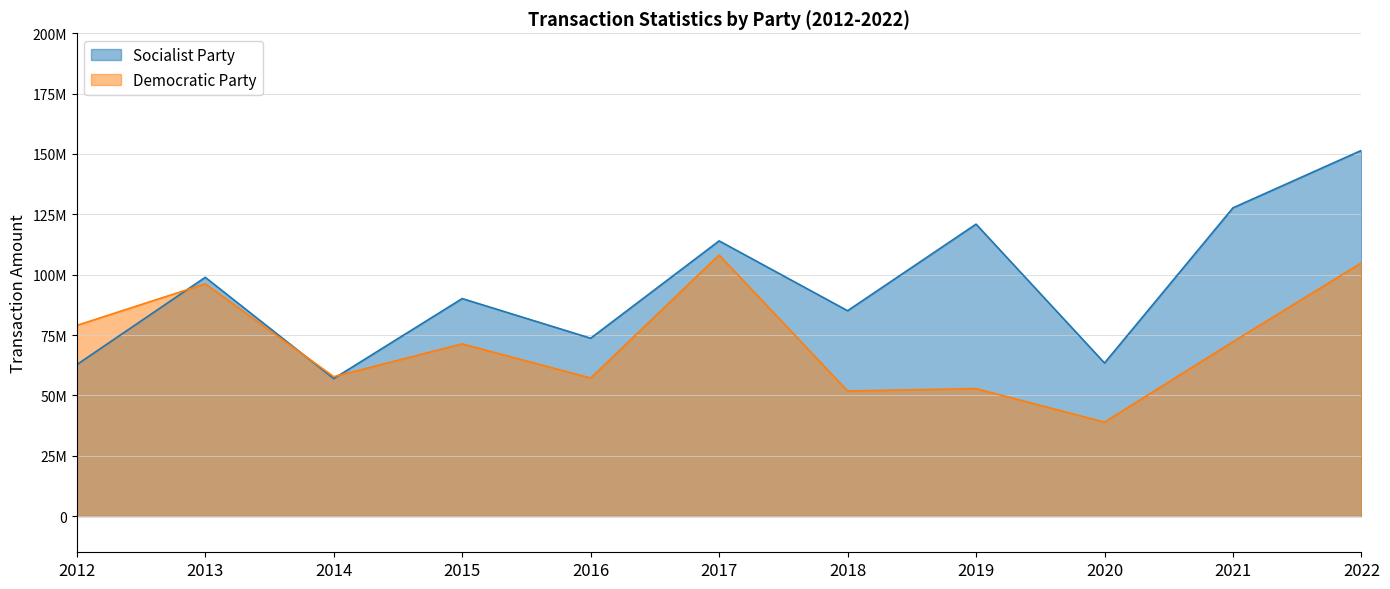

Is it true that Socialist Party equals 20389976 at 2018?

False